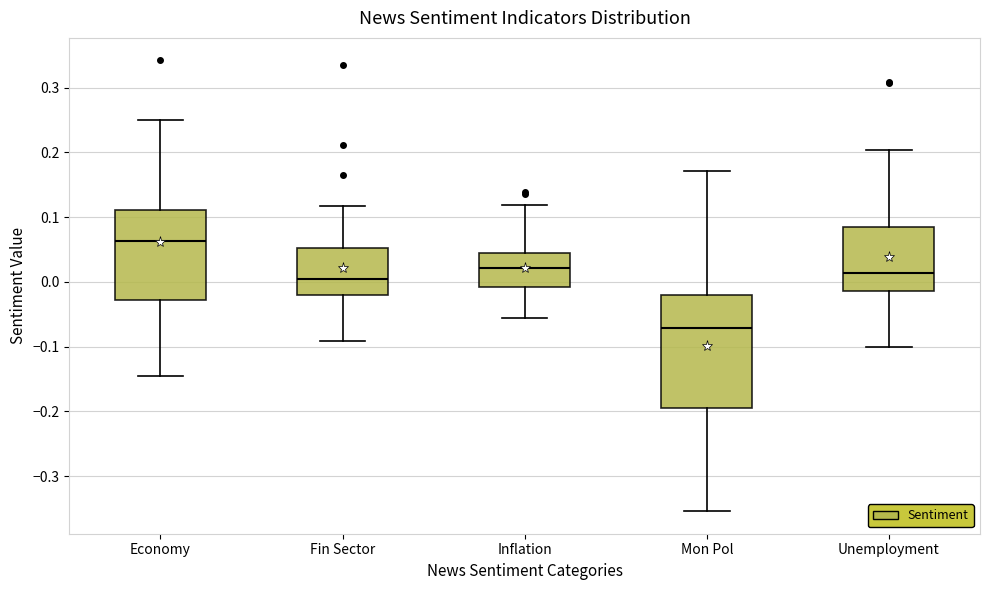

Where is the lower edge of the box for Unemployment on the y-axis? The values are not printed on the chart, so give them approximately, as read against the axis.

-0.01